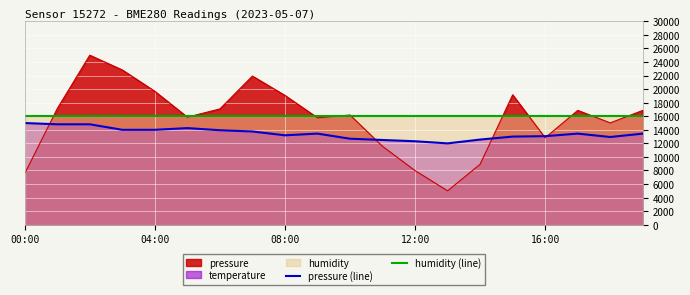

What is the average value of the pressure (line) series?

13456.3